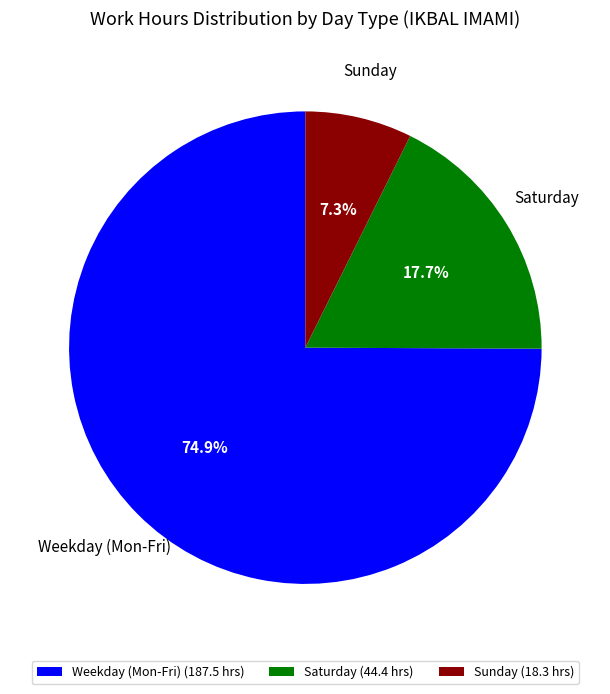

Which has a higher value, Sunday or Weekday (Mon-Fri)?

Weekday (Mon-Fri)